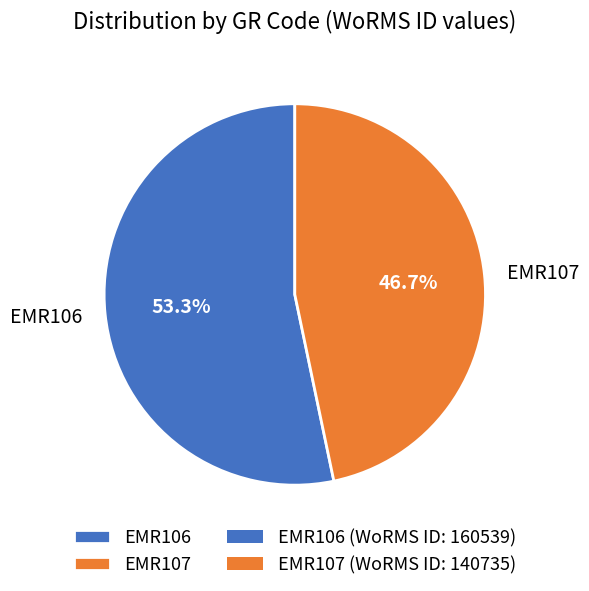

What percentage is NOT represented by EMR107?

53.3%